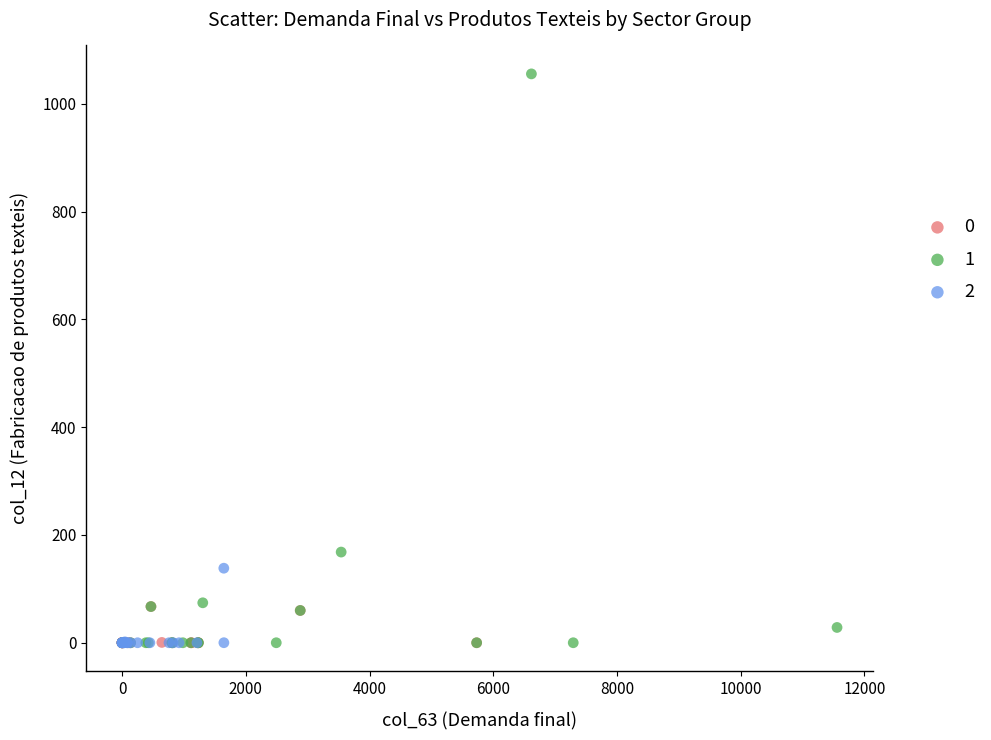

Which series has the widest spread of Y values?

1